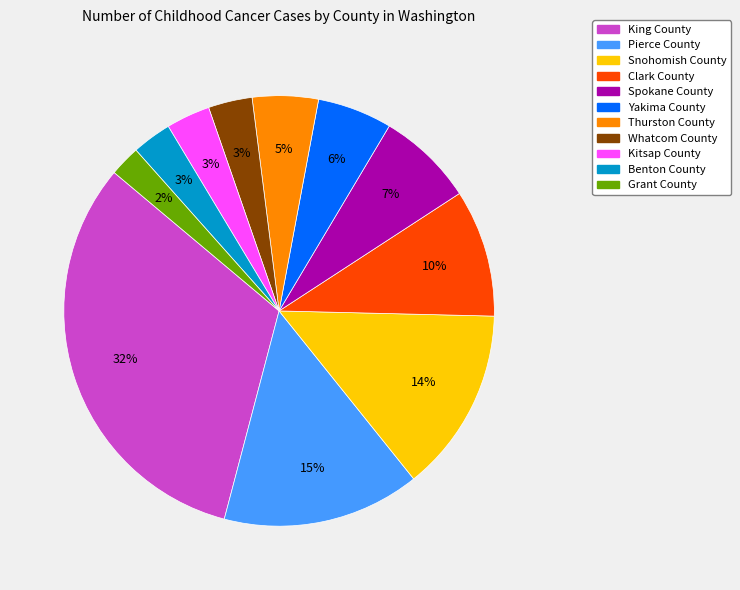

To the nearest percent, what is the difference between the largest and smallest slice percentages?

30%